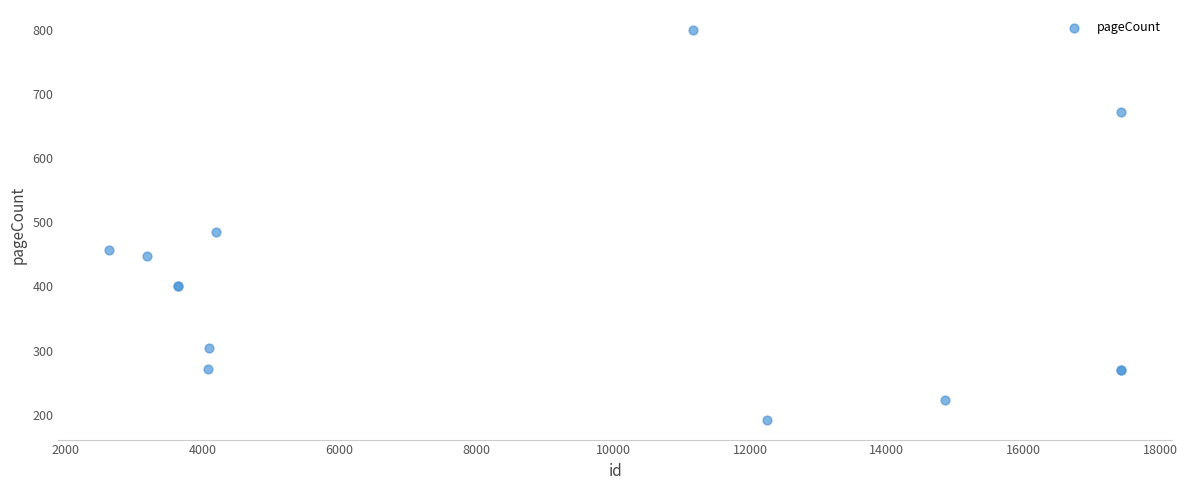

What Y value in the scatter plot is closest to 496?

484